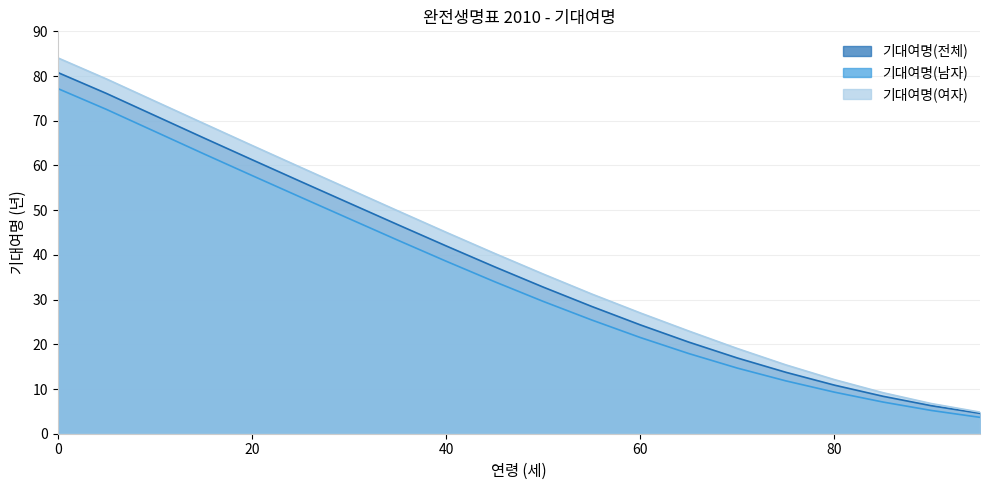

Which series has the largest total across all categories?

기대여명(여자)